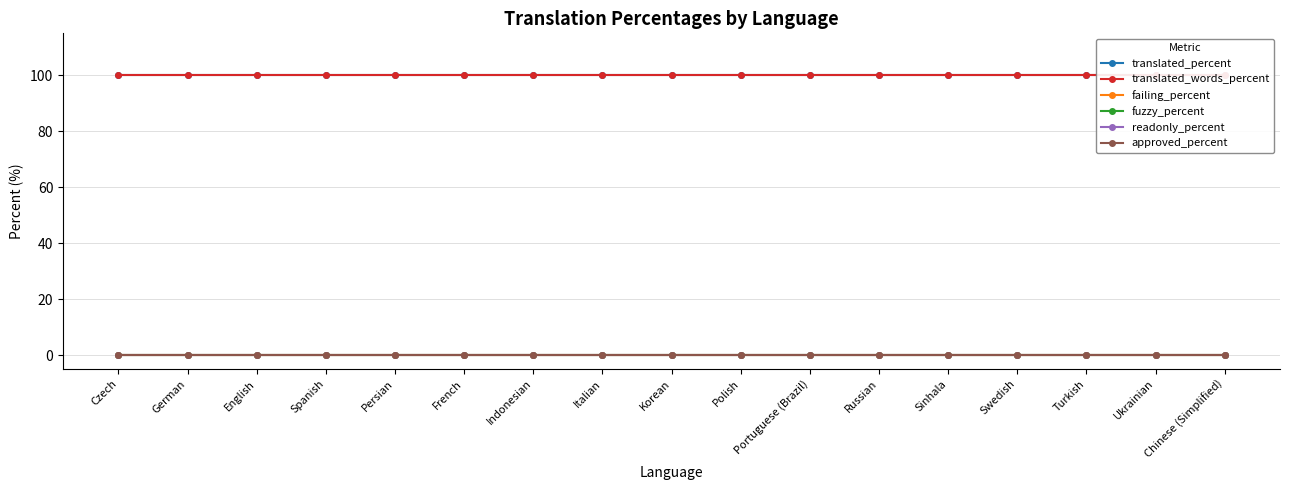

Rank the categories by translated_words_percent value from highest to lowest.

Czech, German, English, Spanish, Persian, French, Indonesian, Italian, Korean, Polish, Portuguese (Brazil), Russian, Sinhala, Swedish, Turkish, Ukrainian, Chinese (Simplified)